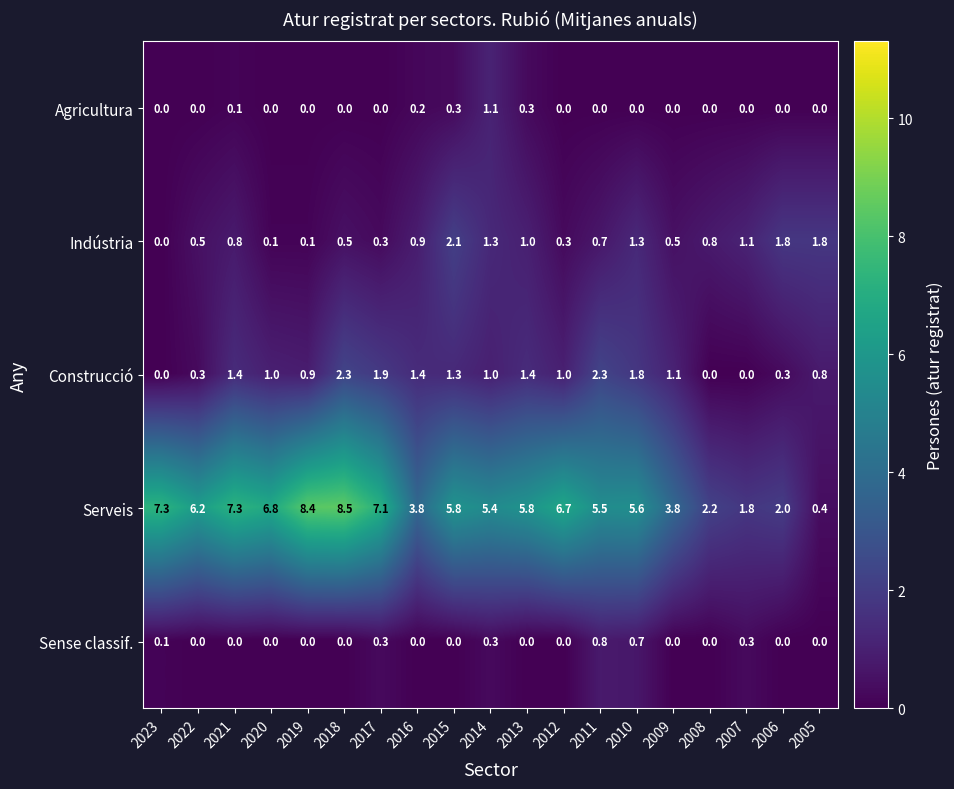

At how many categories does at least one series exceed 0?

19